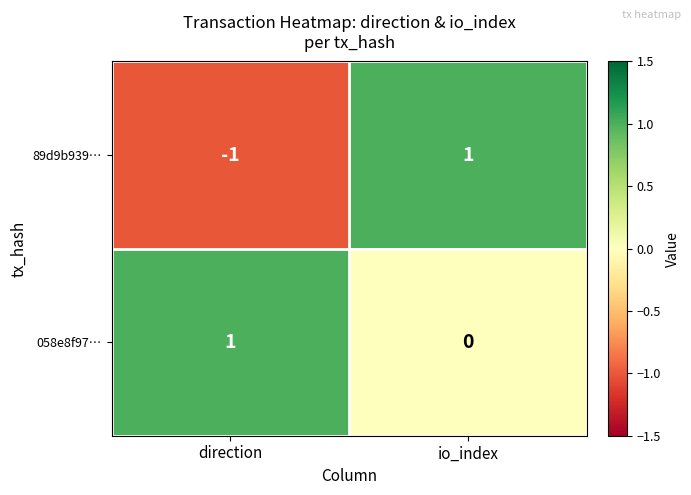

What is the greatest value displayed?

1